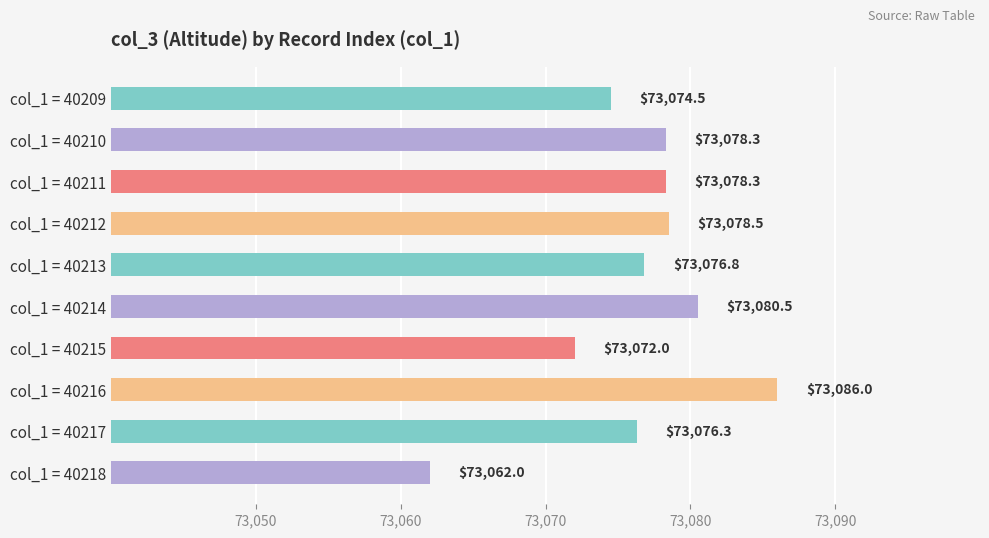

Is it true that the value at col_1 = 40212 is 73078.5?

True